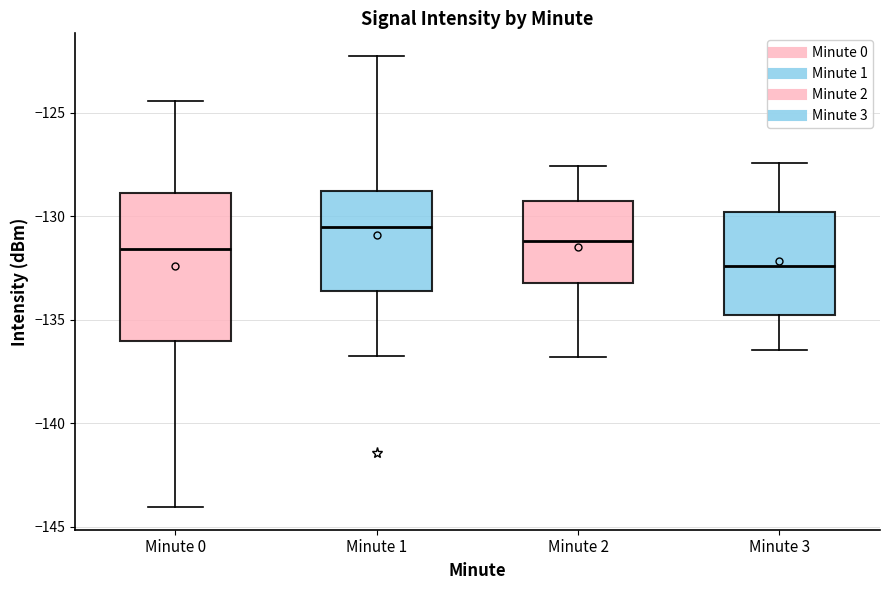

Reading left to right, read every box against the y-axis: the position of its median line, the range the box covers, and the ends of its whiskers. The values are not printed on the chart, so give them approximately, as read against the axis.

Minute 0: median -131.5, box -136.0 to -129.0, whiskers -144.0 to -124.5
Minute 1: median -130.5, box -133.5 to -129.0, whiskers -137.0 to -122.5
Minute 2: median -131.0, box -133.0 to -129.5, whiskers -137.0 to -127.5
Minute 3: median -132.5, box -135.0 to -130.0, whiskers -136.5 to -127.5